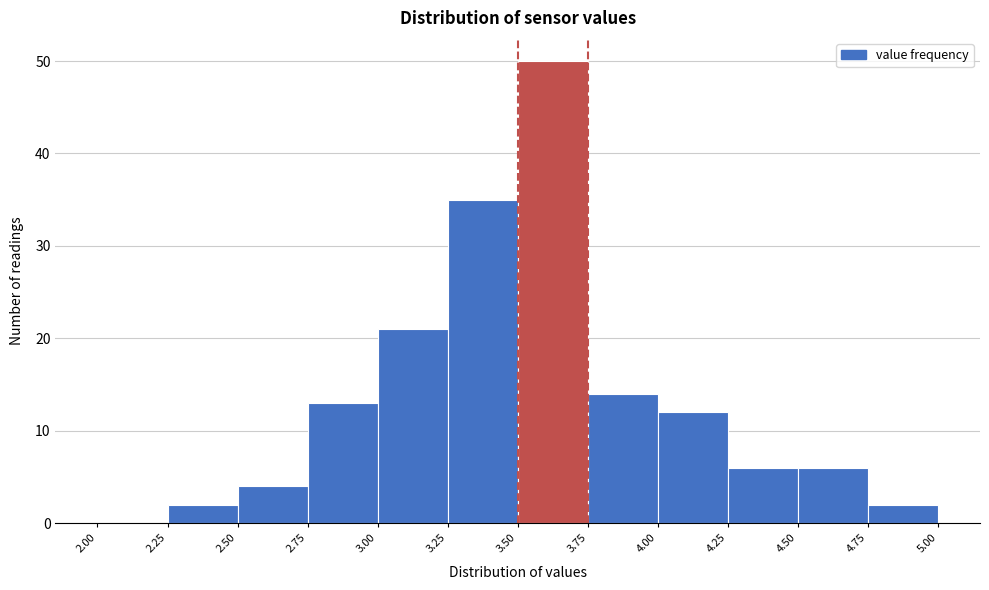

Reading left to right, list every bar in this chart as the range it spans on the x-axis followed by its height. The values are not printed on the chart, so give them approximately, as read against the axis.

2.00 to 2.25: 0
2.25 to 2.50: 2
2.50 to 2.75: 4
2.75 to 3.00: 13
3.00 to 3.25: 21
3.25 to 3.50: 35
3.50 to 3.75: 50
3.75 to 4.00: 14
4.00 to 4.25: 12
4.25 to 4.50: 6
4.50 to 4.75: 6
4.75 to 5.00: 2